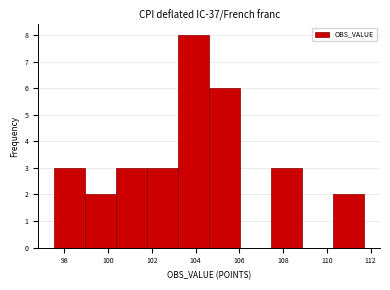

Reading left to right, transcribe this chart: for each bar, give the range it covers on the x-axis and its height. Neither the bar edges nor the heights are printed on the chart, so give them approximately, as read against the axes.

97.6 to 99.0: 3
99.0 to 100.4: 2
100.4 to 101.8: 3
101.8 to 103.2: 3
103.2 to 104.6: 8
104.6 to 106.0: 6
106.0 to 107.4: 0
107.4 to 108.8: 3
108.8 to 110.2: 0
110.2 to 111.8: 2